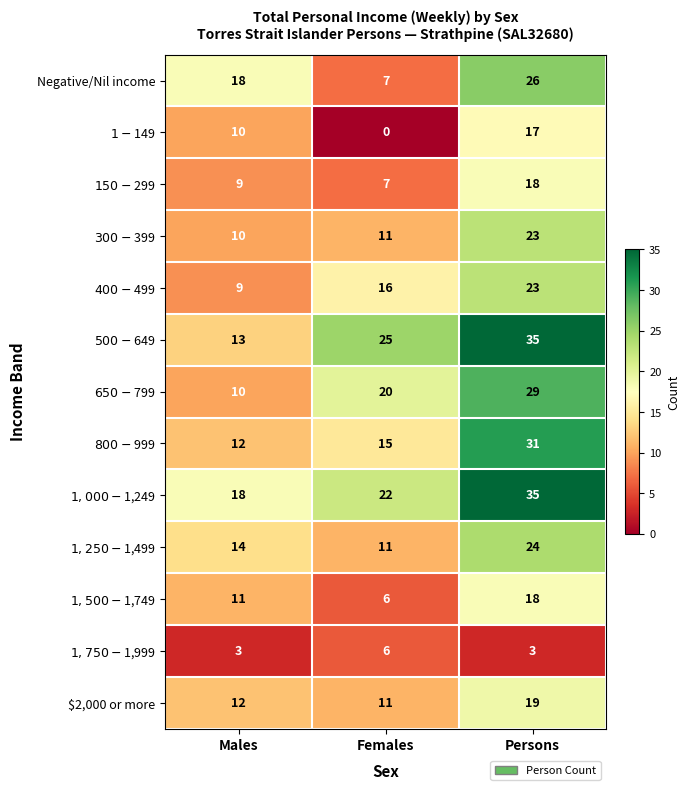

At how many categories does at least one series exceed 6?

3